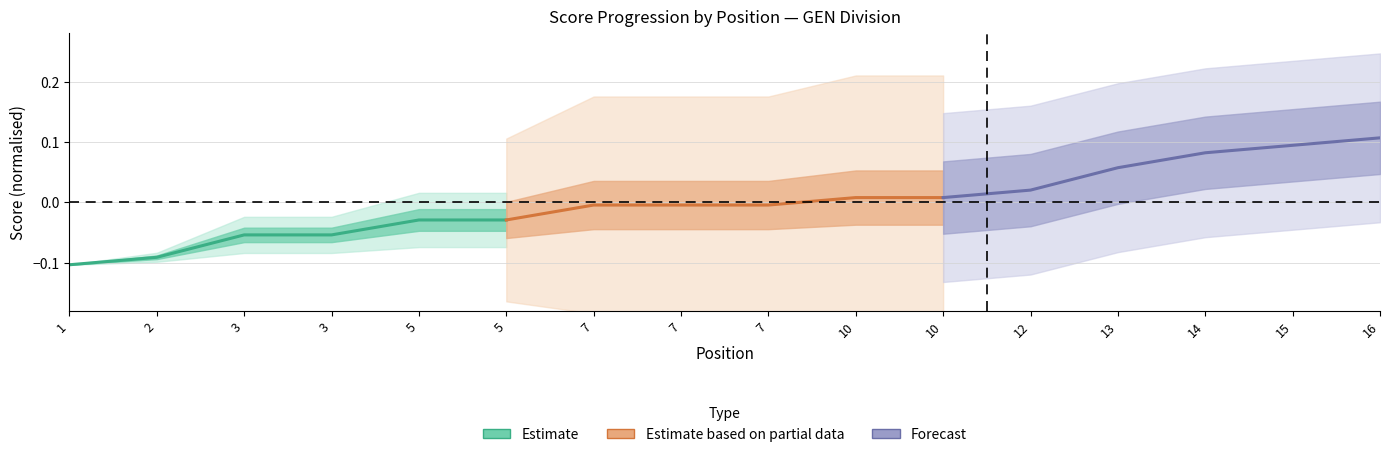

Is the value of Estimate based on partial data at 3 greater than the value of Forecast at 2?

No